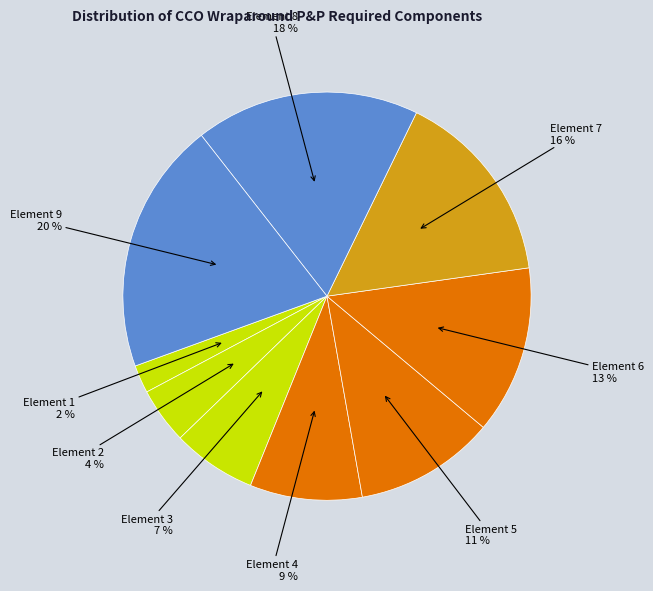

To the nearest percent, what is the average slice percentage?

11%